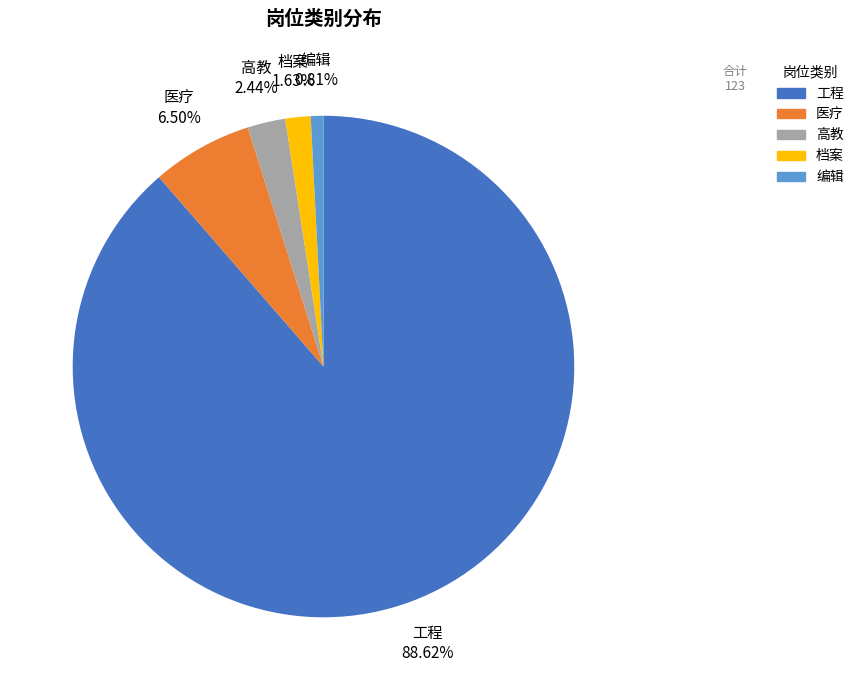

True or false: 高教 accounts for 2% of the total.

True